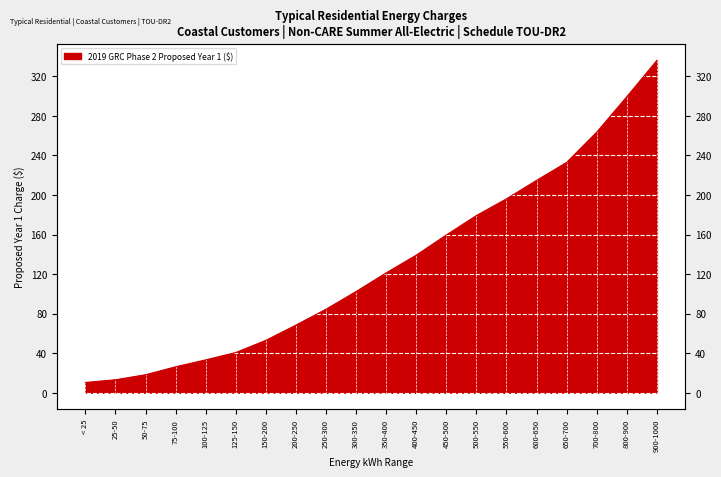

What is the value of the 18th point from the left?

263.5